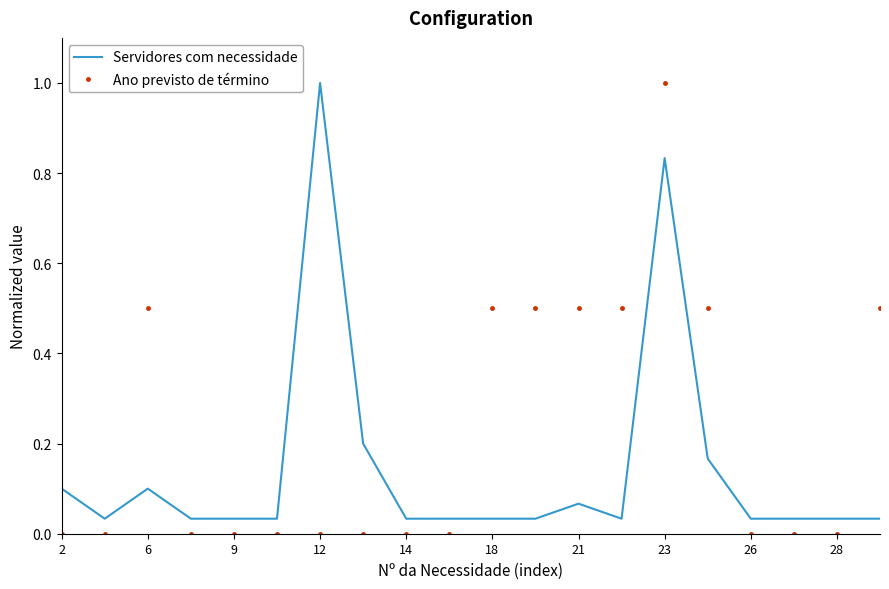

List the series in order of their overall mean, highest first.

Ano previsto de término, Servidores com necessidade